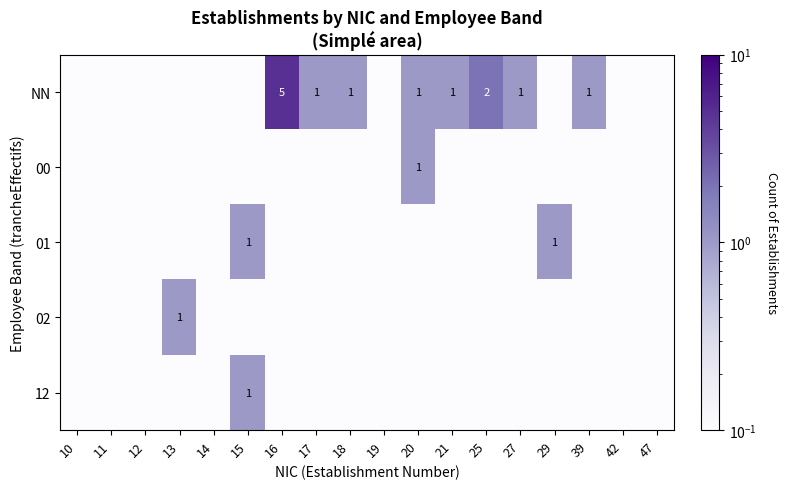

Which label corresponds to the largest value in the chart?

16